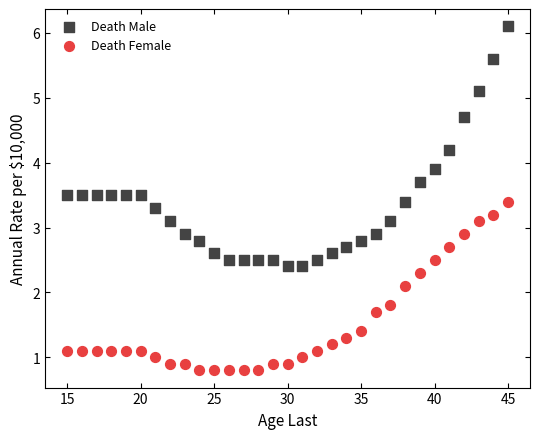

Which series reaches the minimum Y coordinate?

Death Female